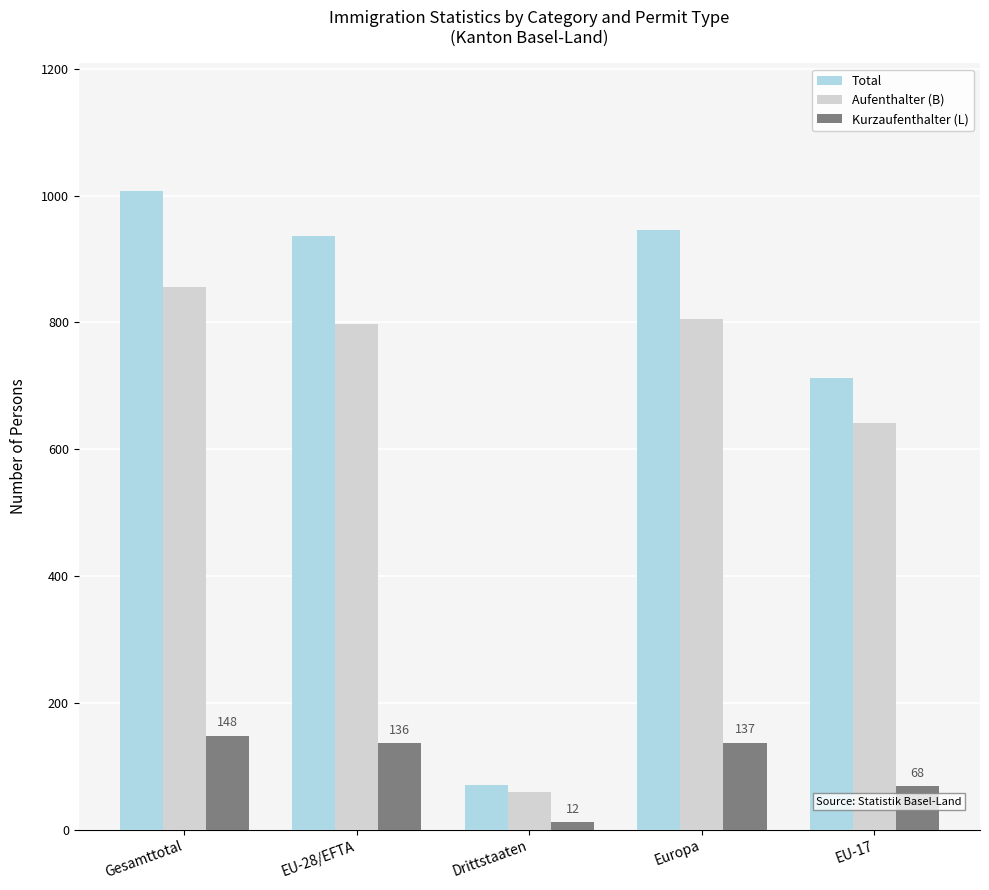

What is the spread (max minus min) of values at EU-28/EFTA?

800